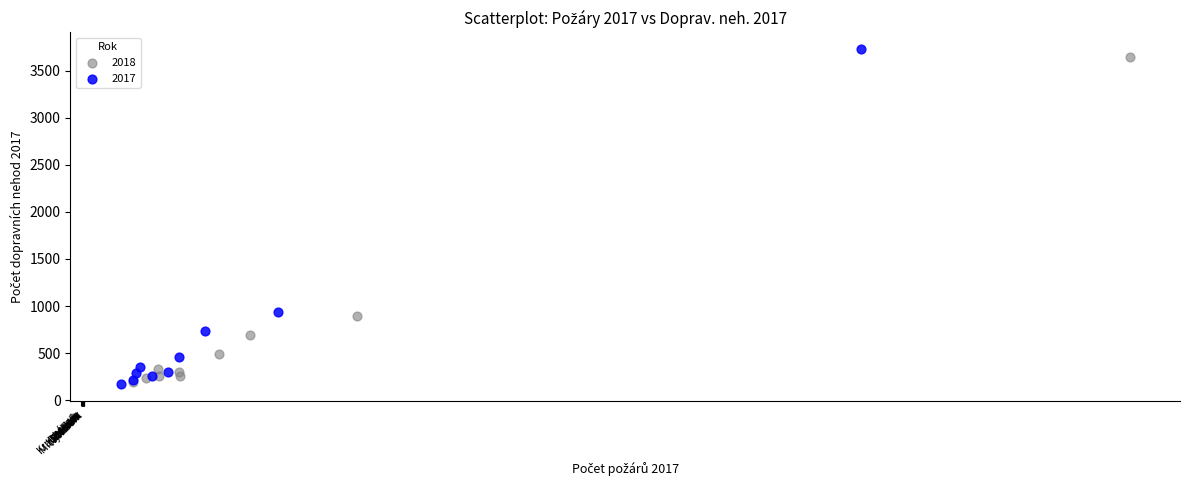

Which series has the largest Y range (max minus min)?

2017